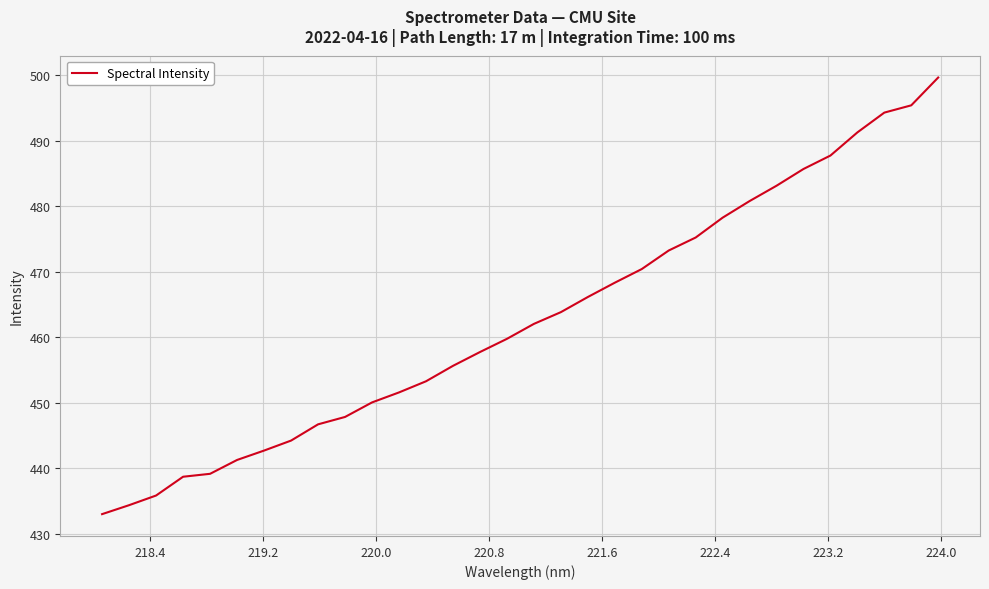

True or false: there are more than 2 points higher than both neighbors.

False